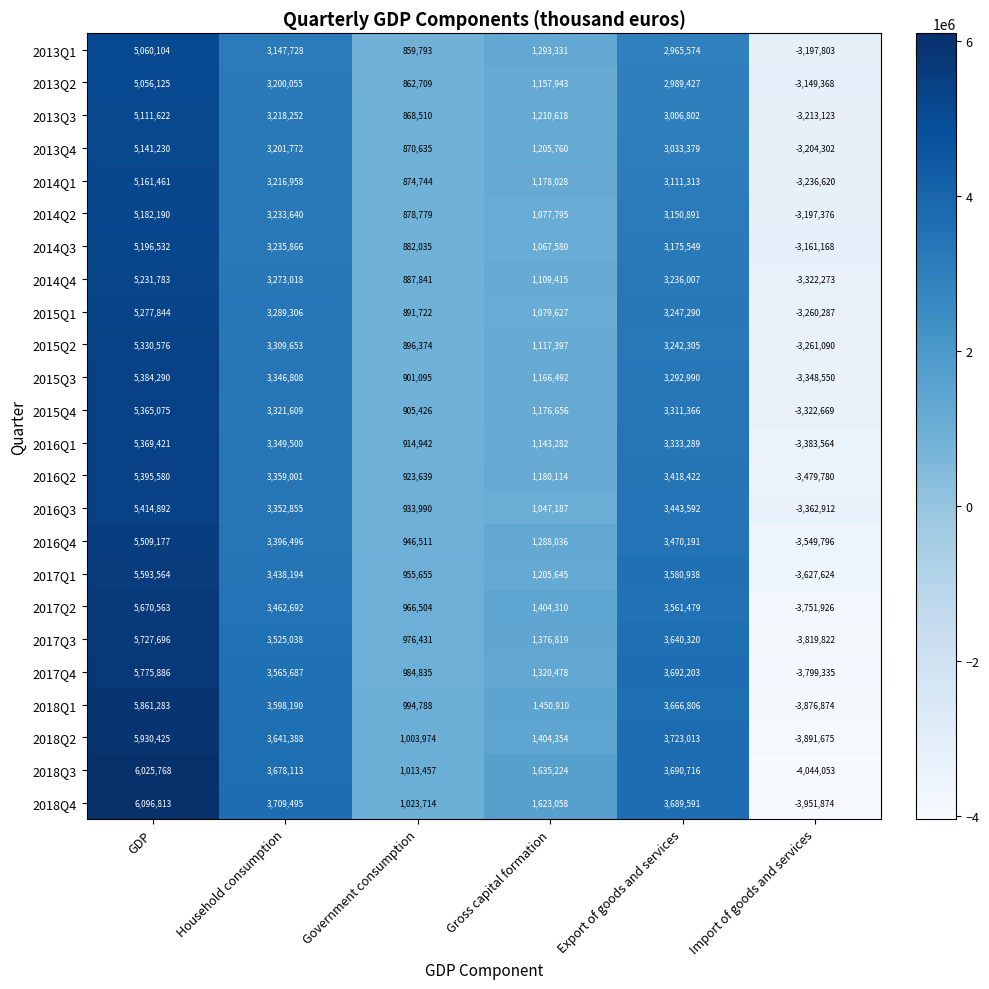

The 2017Q1 series shows 4950889 at Household consumption. True or false?

False